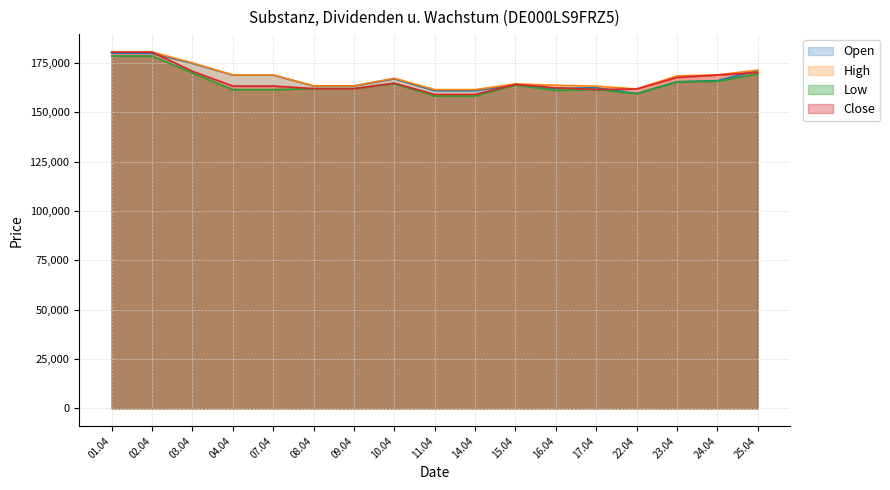

What is the minimum value for High?

161477